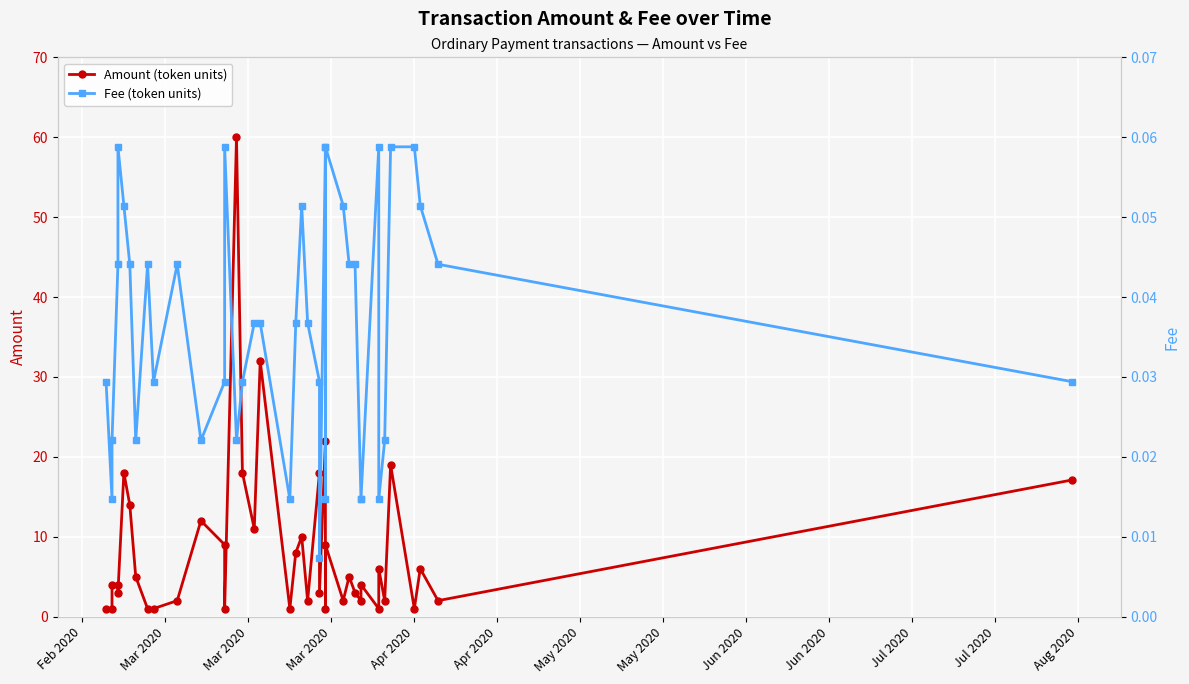

In Amount (token units), how many points are lower than both neighbors (excluding endpoints)?

13